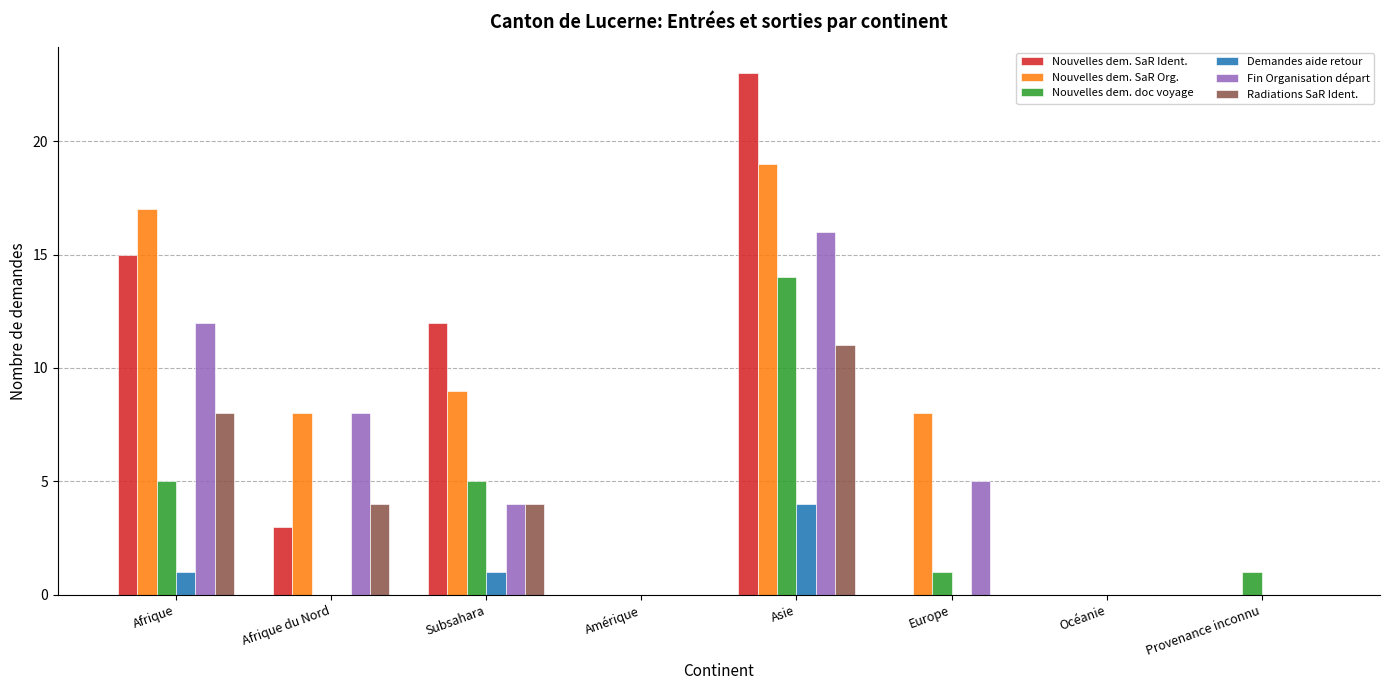

Is the value of Nouvelles dem. SaR Org. at Europe greater than the value of Demandes aide retour at Europe?

Yes